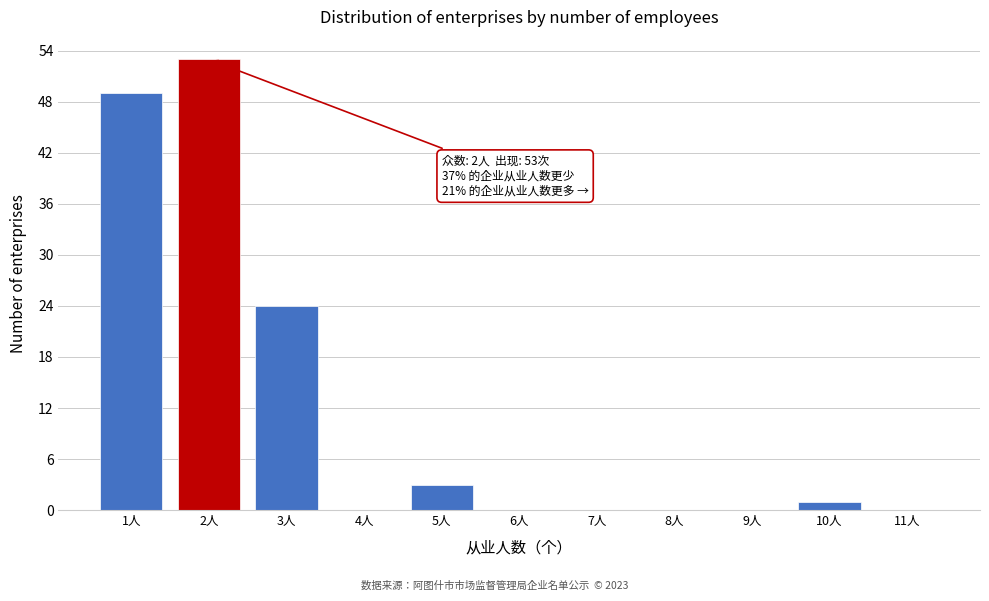

Reading left to right, list all the values displayed in this chart.

1人=49	2人=53	3人=24	4人=0	5人=3	6人=0	7人=0	8人=0	9人=0	10人=1	11人=0